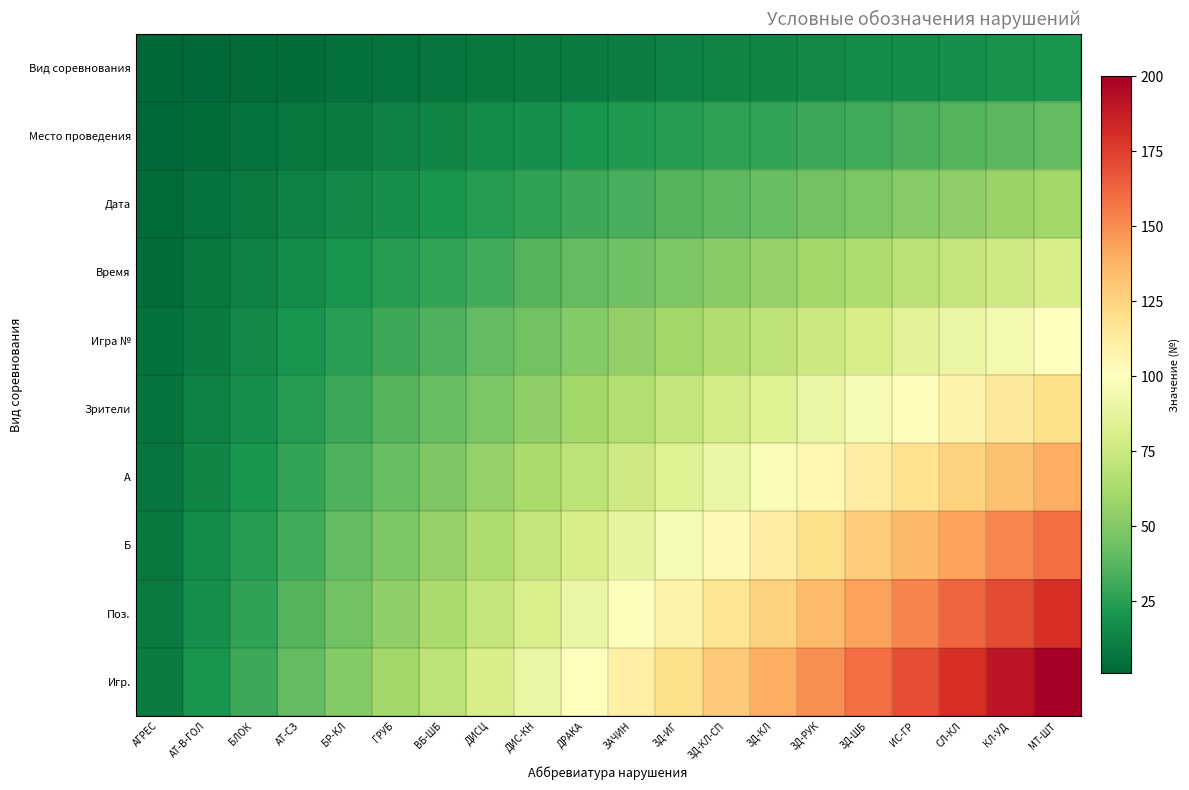

How many data points does each series have?

20